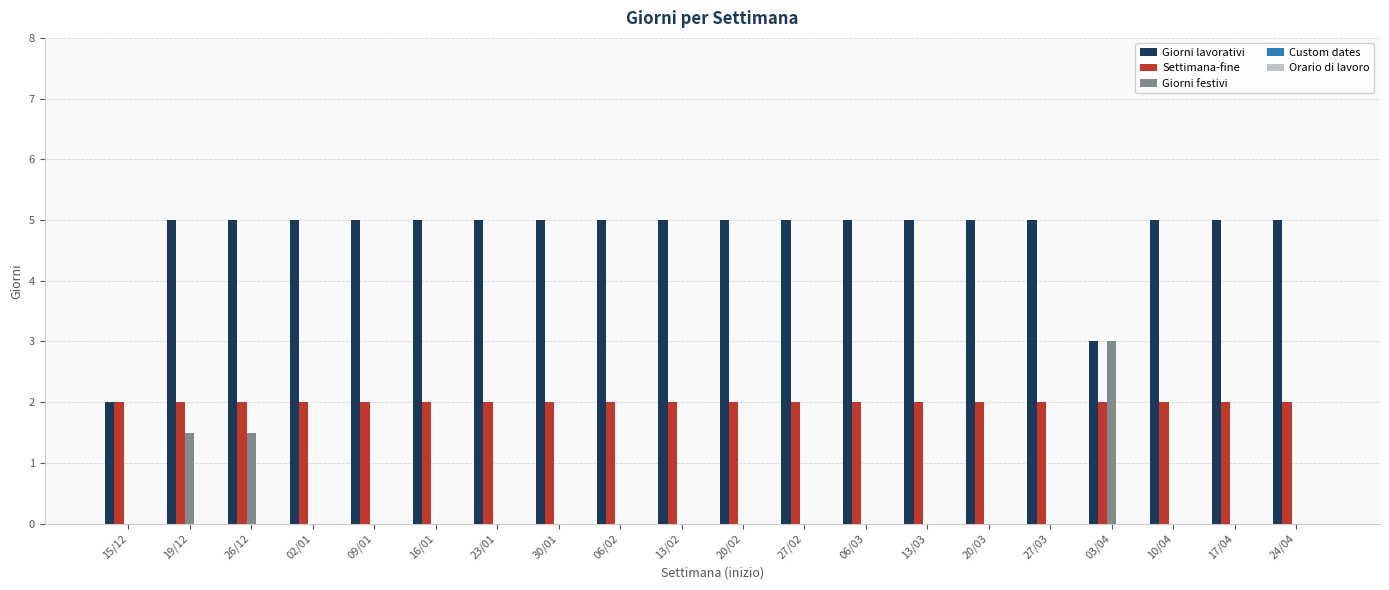

Which series has the largest total across all categories?

Giorni lavorativi